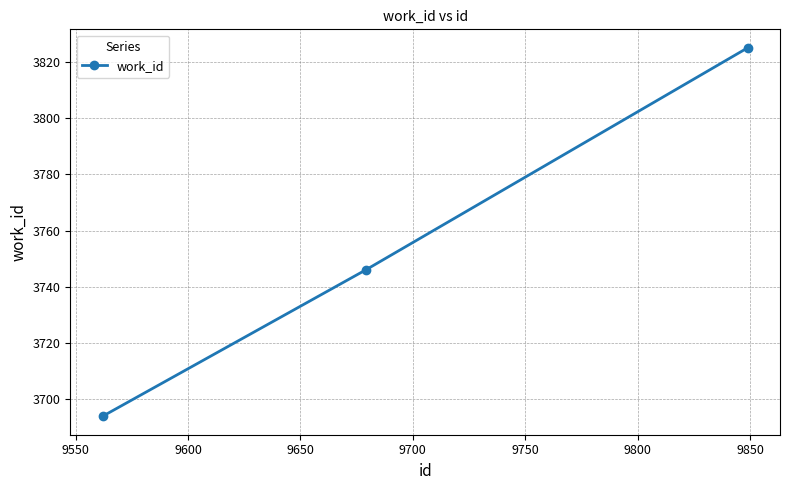

What is the difference between the second highest and minimum values?

52